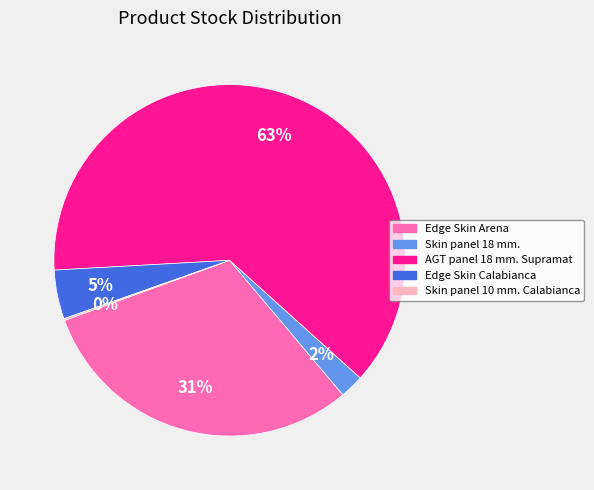

Does AGT panel 18 mm. Supramat represent more than half of the total?

Yes